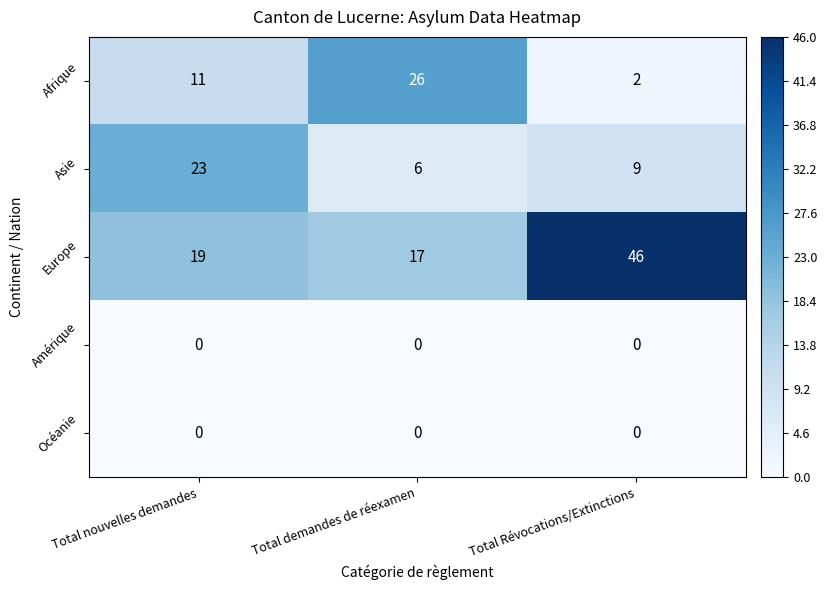

True or false: Afrique has a value of 5 at Total nouvelles demandes.

False